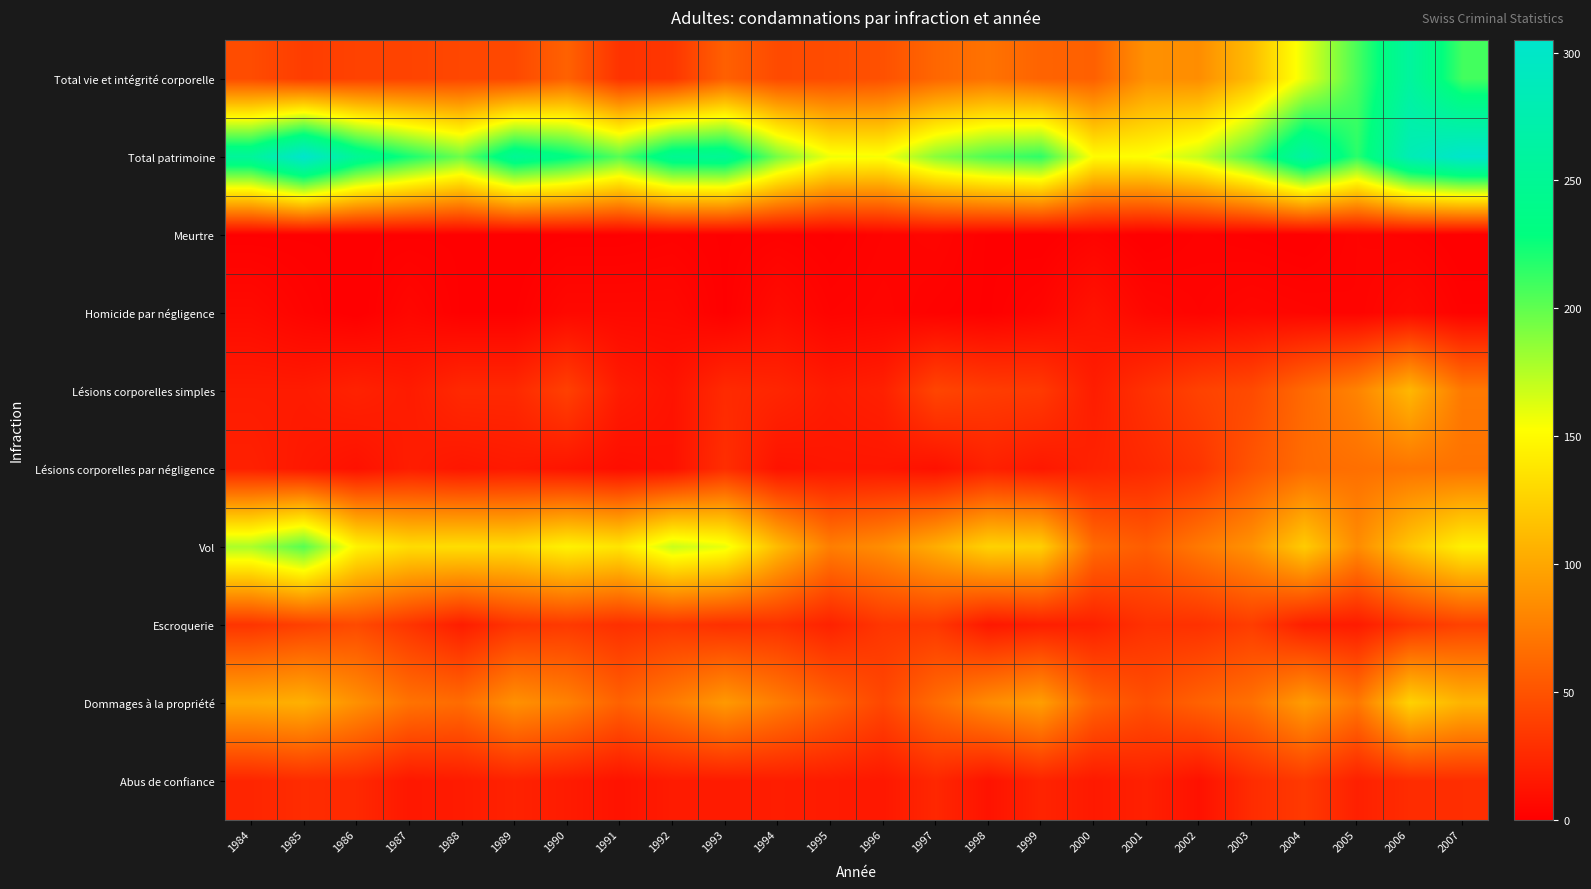

Between 1989 and 1995, which series saw the biggest shift?

Total patrimoine